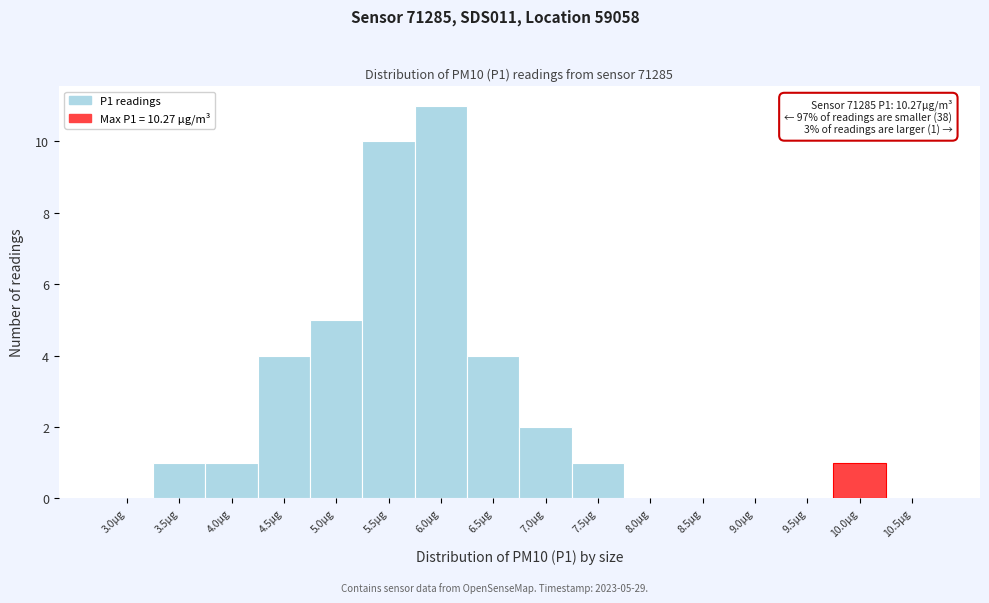

Reading right to left, what are all the values shown in this chart?

10.5µg=0	10.0µg=1	9.5µg=0	9.0µg=0	8.5µg=0	8.0µg=0	7.5µg=1	7.0µg=2	6.5µg=4	6.0µg=11	5.5µg=10	5.0µg=5	4.5µg=4	4.0µg=1	3.5µg=1	3.0µg=0